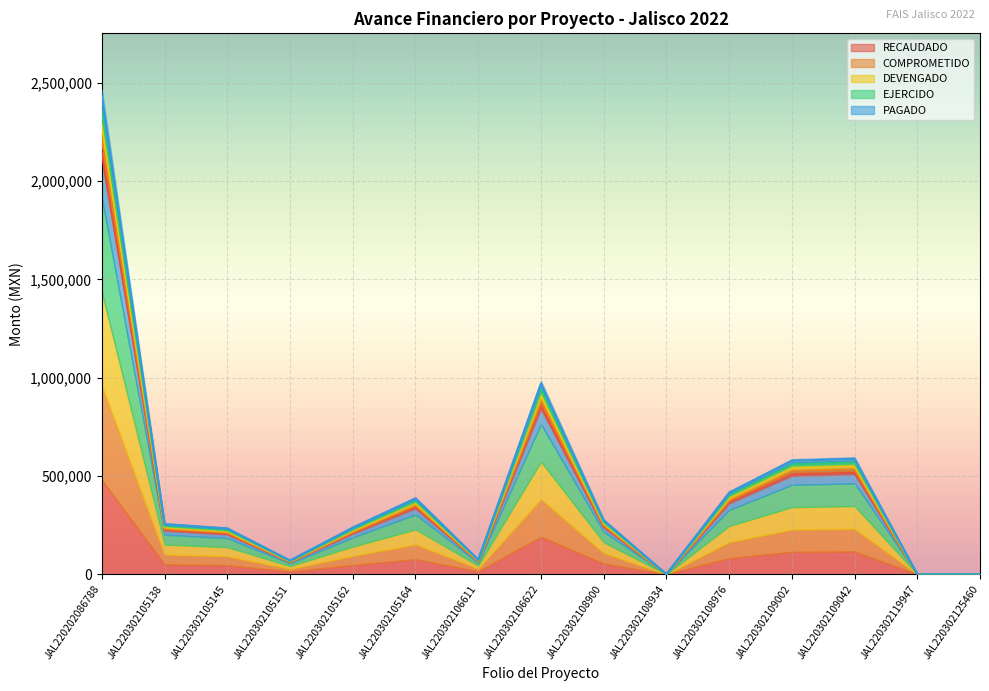

How many positive values does the EJERCIDO series have?

12